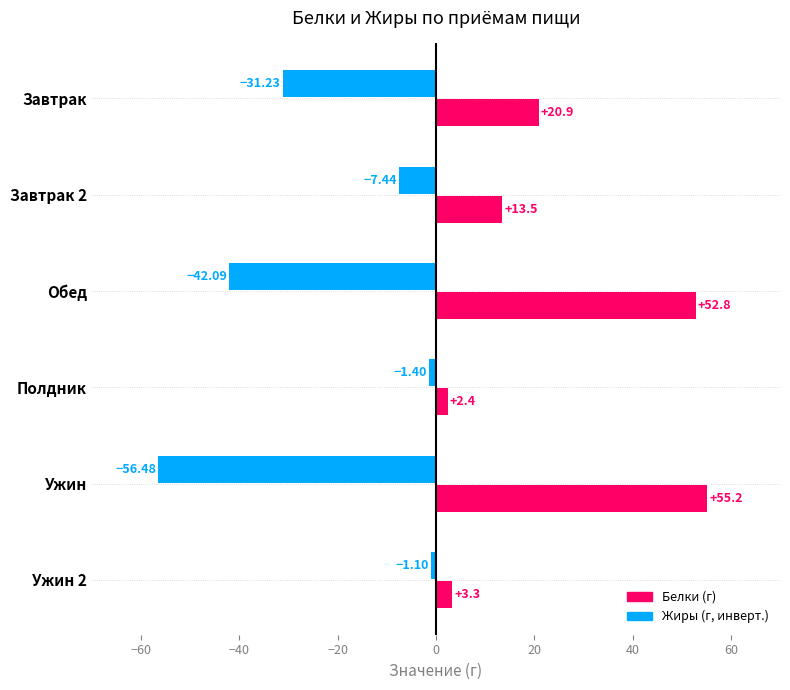

At which category is the sum across all series the highest?

Обед